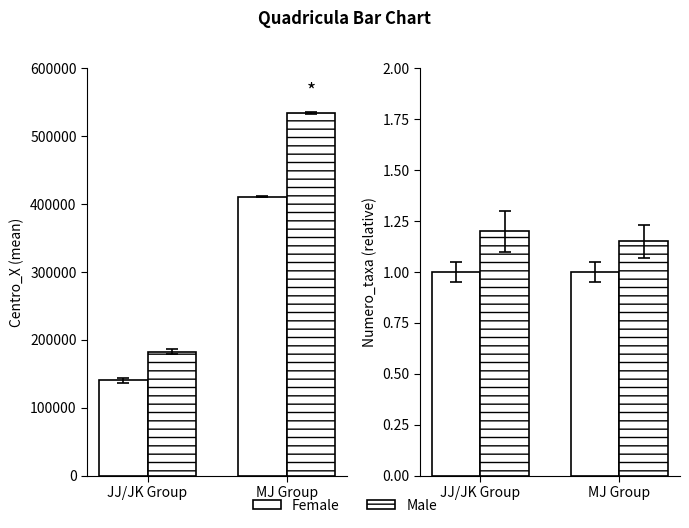

Which series changed the most between JJ/JK Group and MJ Group?

Male